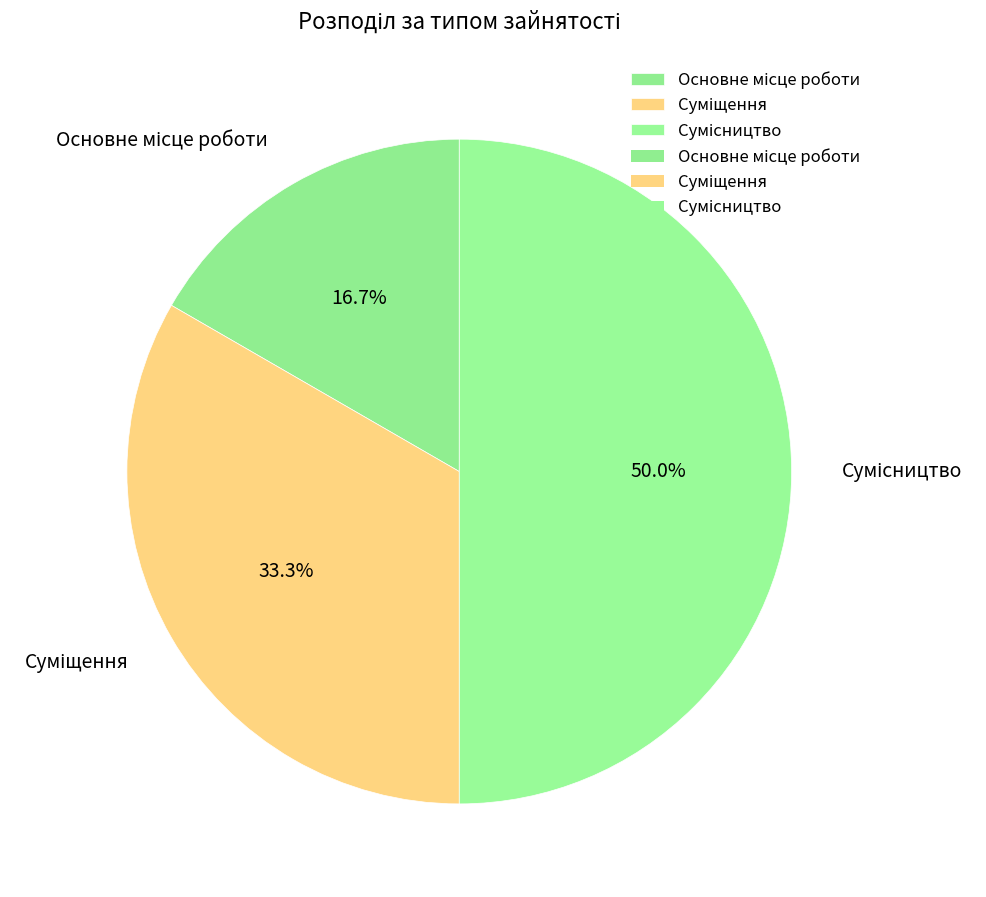

How many segments does this pie chart have?

3